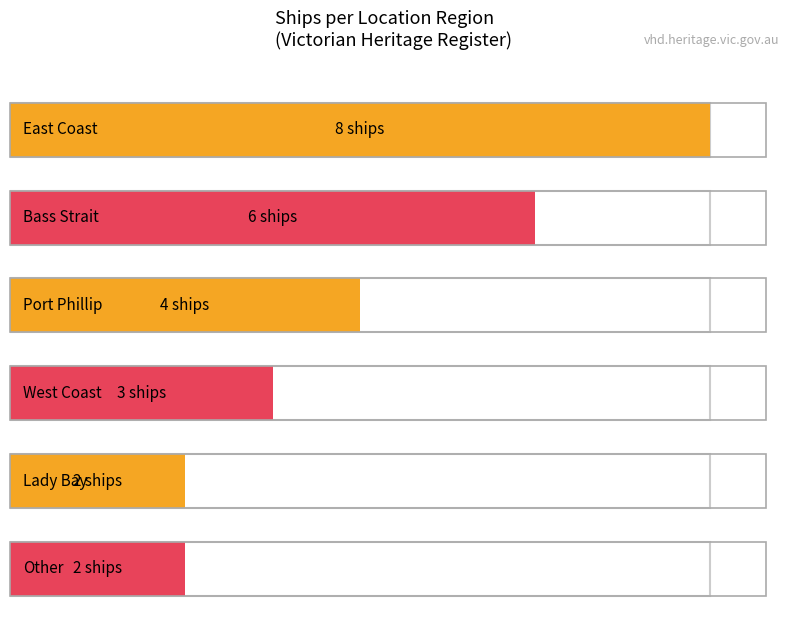

At which label is the value closest to 5?

Bass Strait